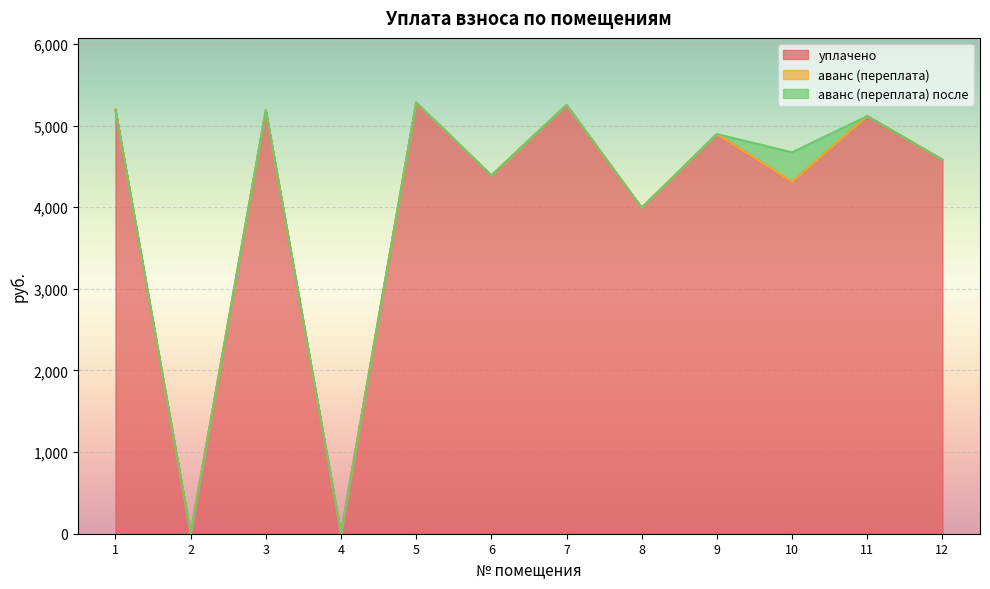

True or false: аванс (переплата) has a value of -0.9 at 6.

False